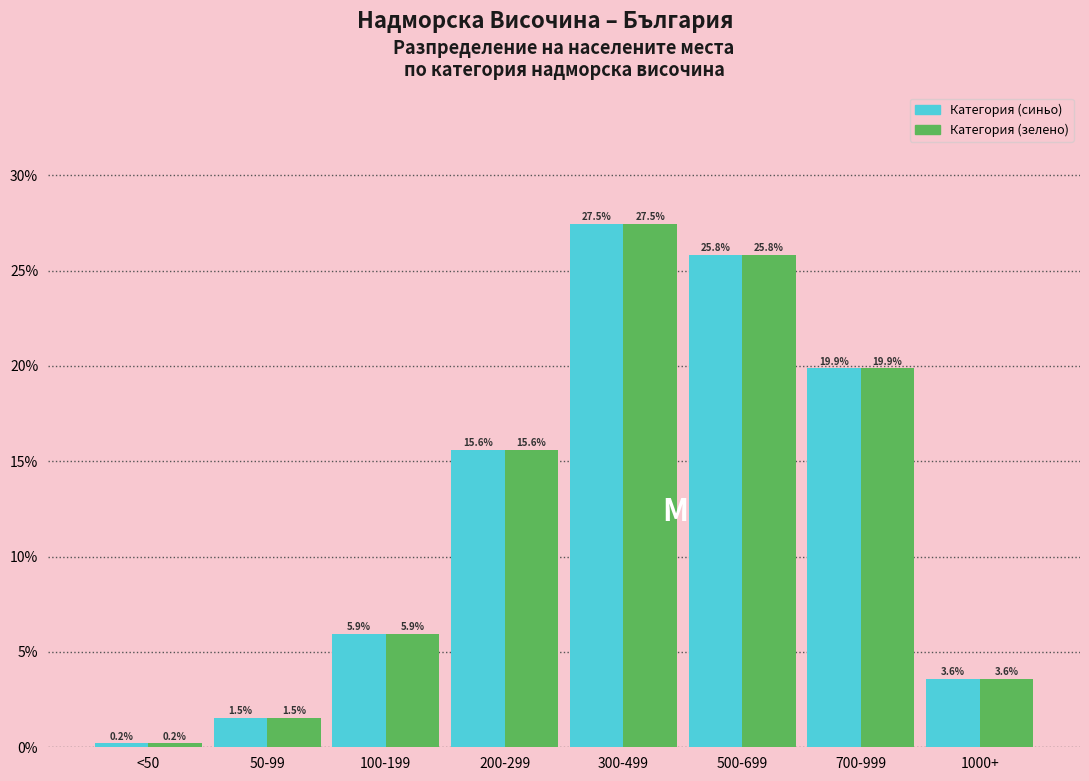

Reading left to right, transcribe all the data shown in this chart.

Категория (синьо): 0.2	1.5	5.9	15.6	27.5	25.8	19.9	3.6
Категория (зелено): 0.2	1.5	5.9	15.6	27.5	25.8	19.9	3.6